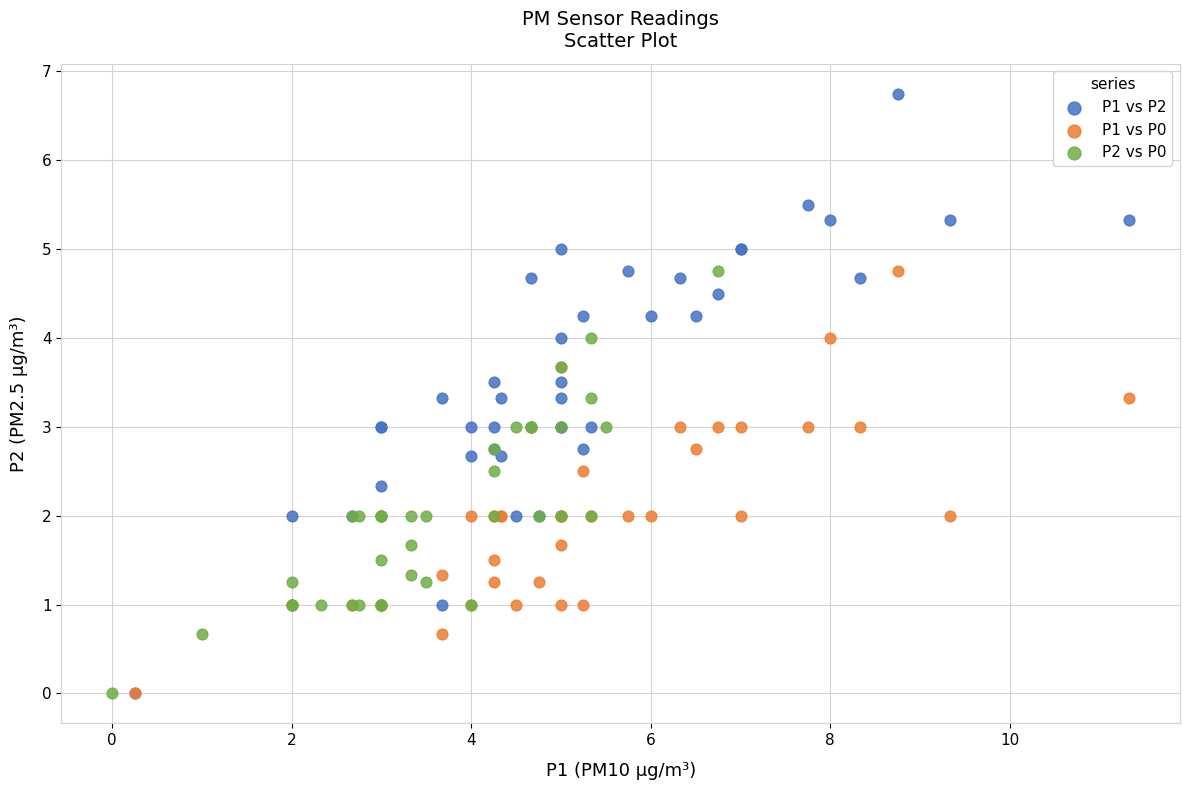

Which series has the widest spread of Y values?

P1 vs P2